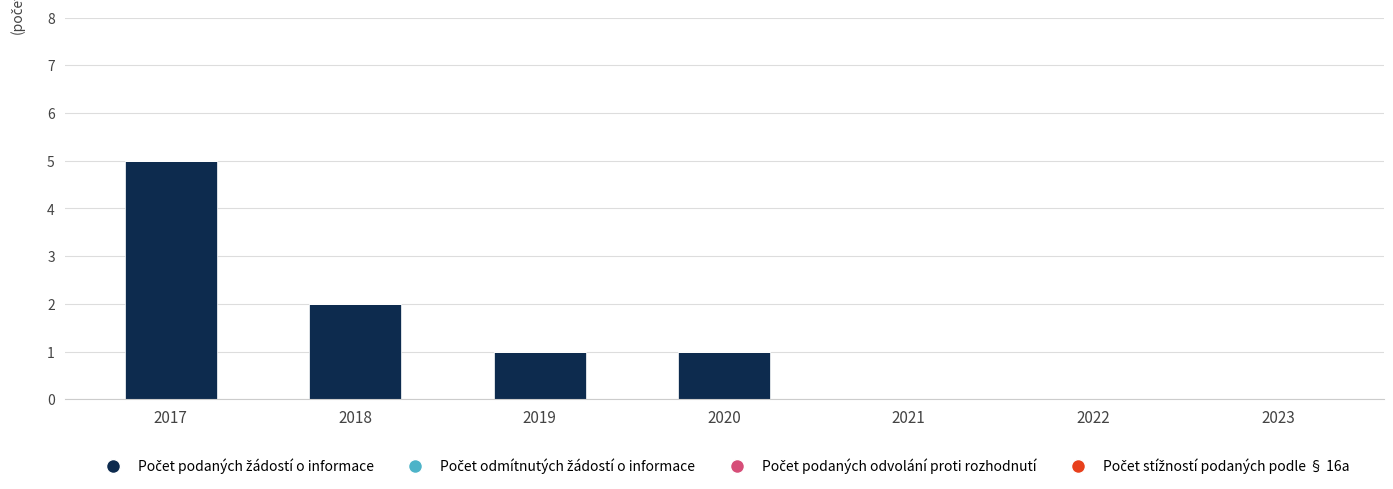

What is the greatest value displayed?

5